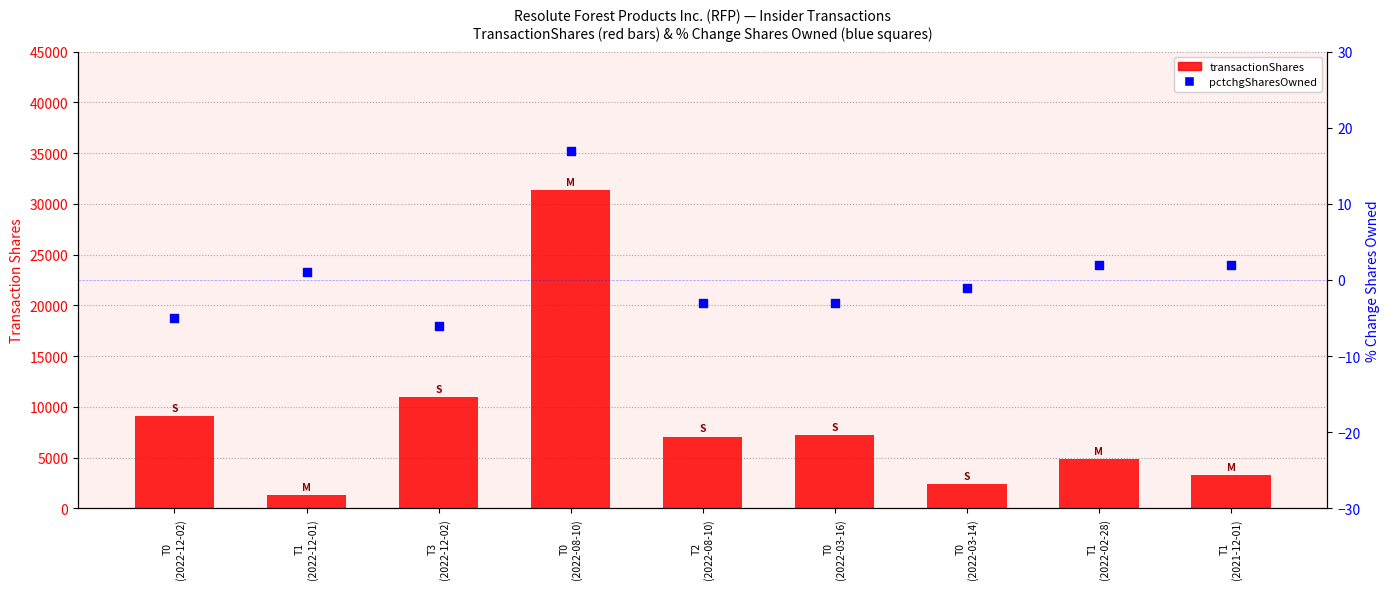

At which category is the sum across all series the highest?

T0
(2022-08-10)